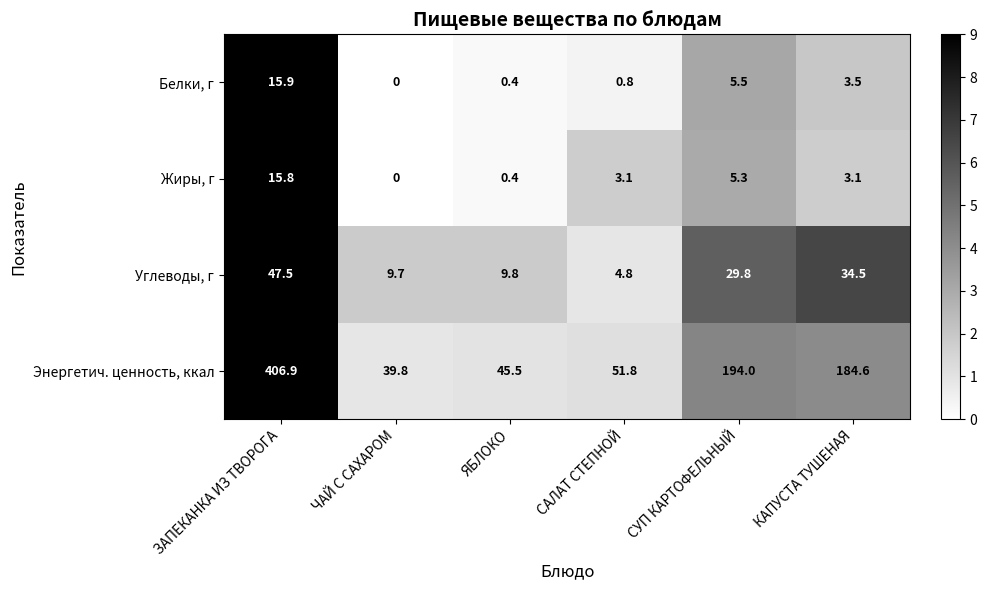

What is the difference between the highest and lowest values at ЧАЙ С САХАРОМ?

39.8